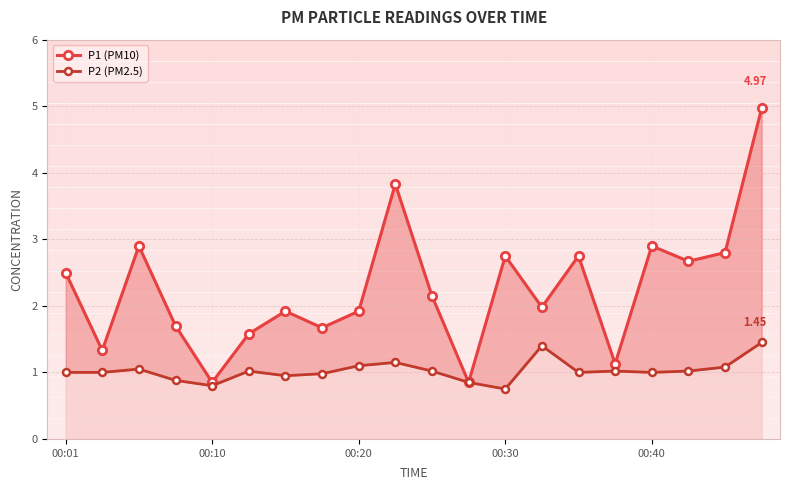

What is the greatest value displayed?

5.0